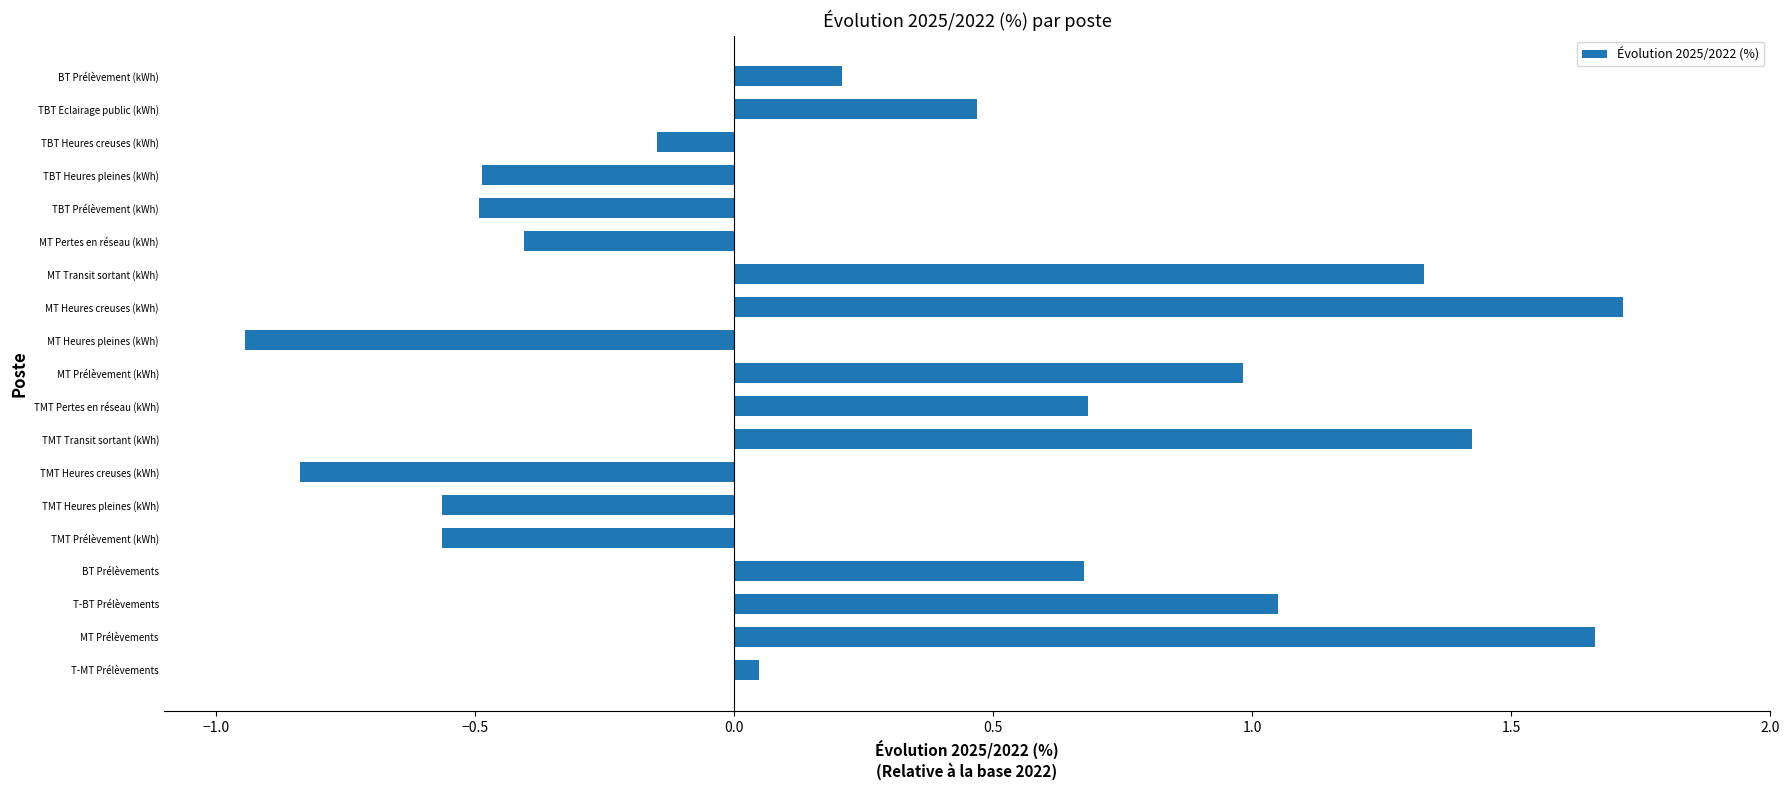

How many categories are shown in the chart?

19